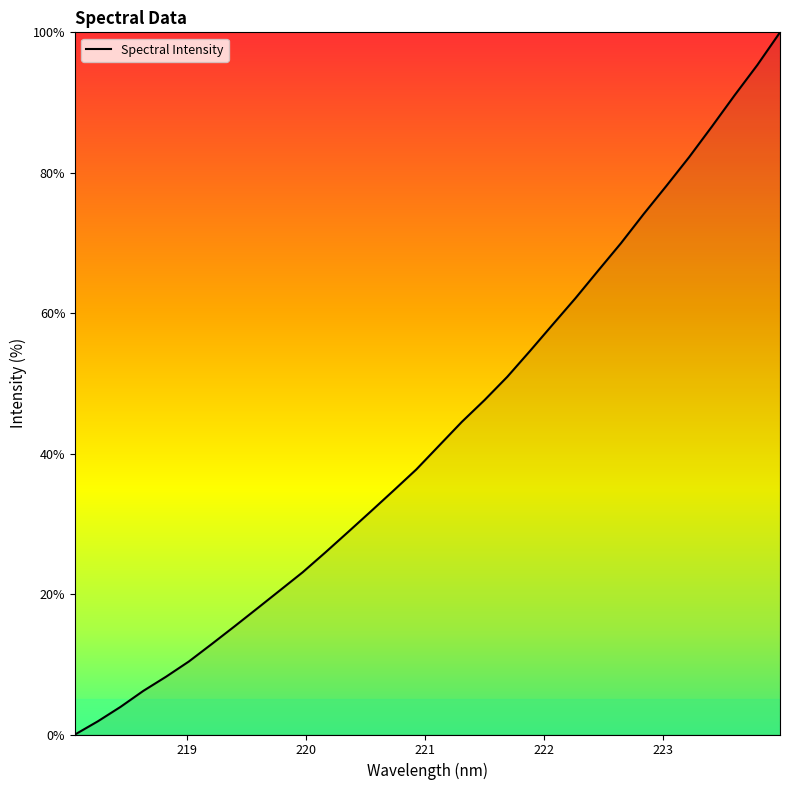

What is the maximum value shown in the chart?

100.0